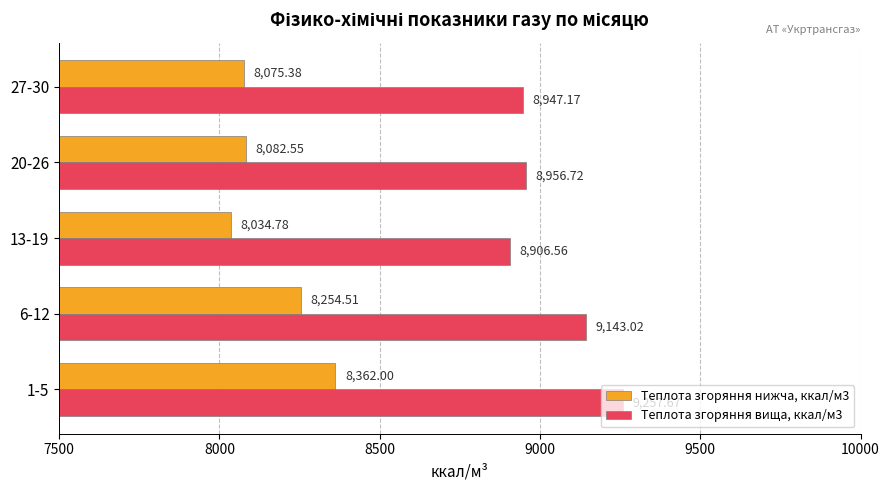

At which category is the sum across all series the highest?

1-5